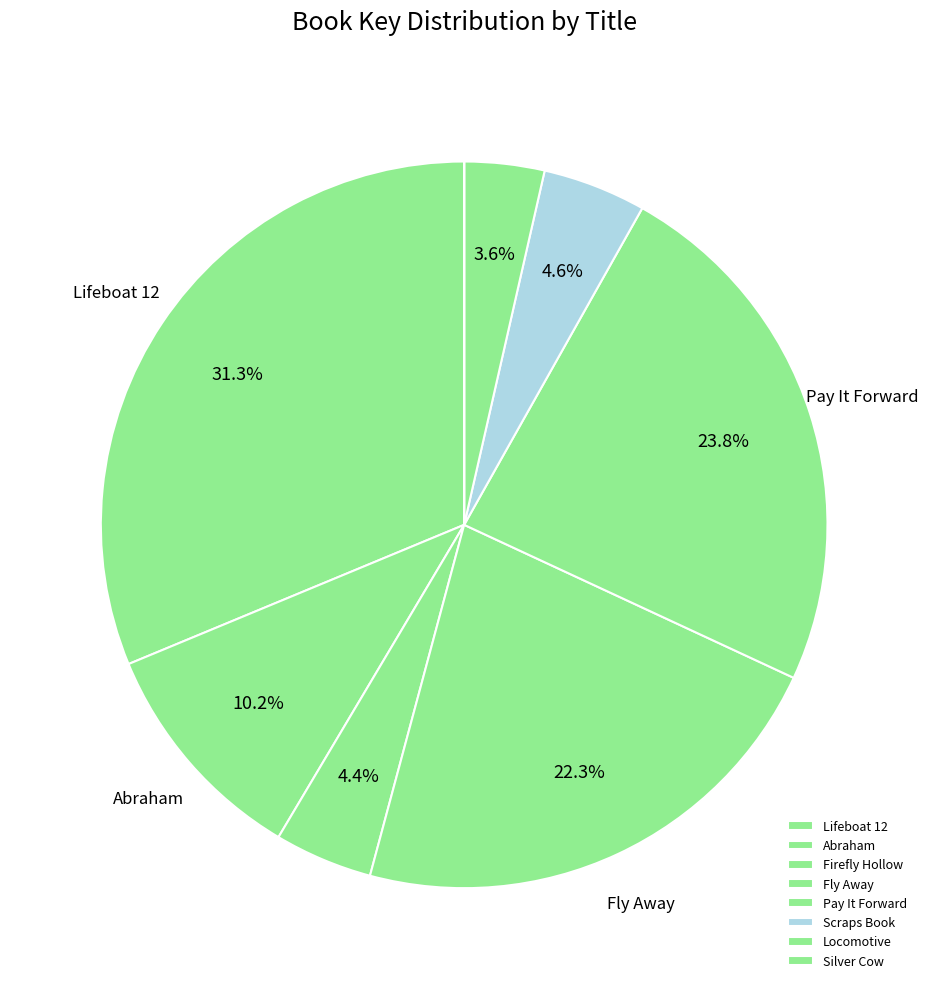

What is the change in value from Firefly Hollow to Pay It Forward?

+352098962